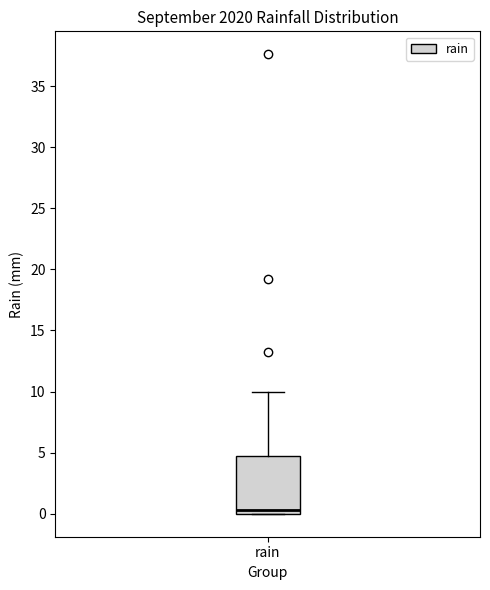

Read this box plot against the y-axis: the position of the median line, the range covered by the box, and the ends of both whiskers. The values are not printed on the chart, so give them approximately, as read against the axis.

median 0.5, box 0.0 to 4.5, whiskers 0.0 to 10.0